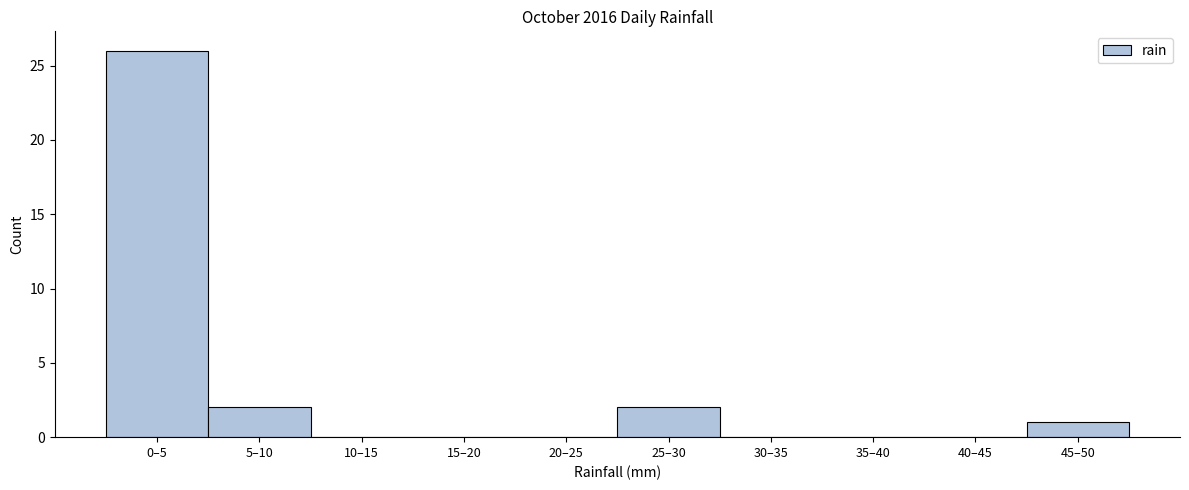

Reading right to left, transcribe all the data shown in this chart.

45–50=1	40–45=0	35–40=0	30–35=0	25–30=2	20–25=0	15–20=0	10–15=0	5–10=2	0–5=26